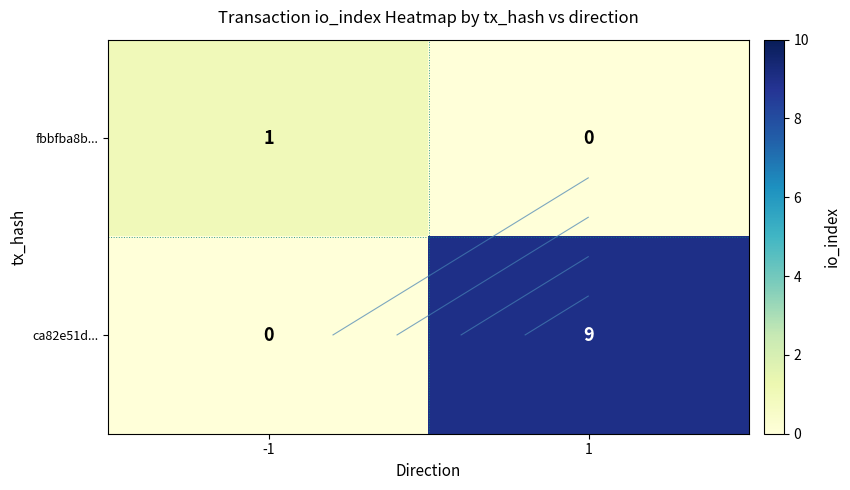

True or false: fbbfba8b... has a value of 0 at 1.

False